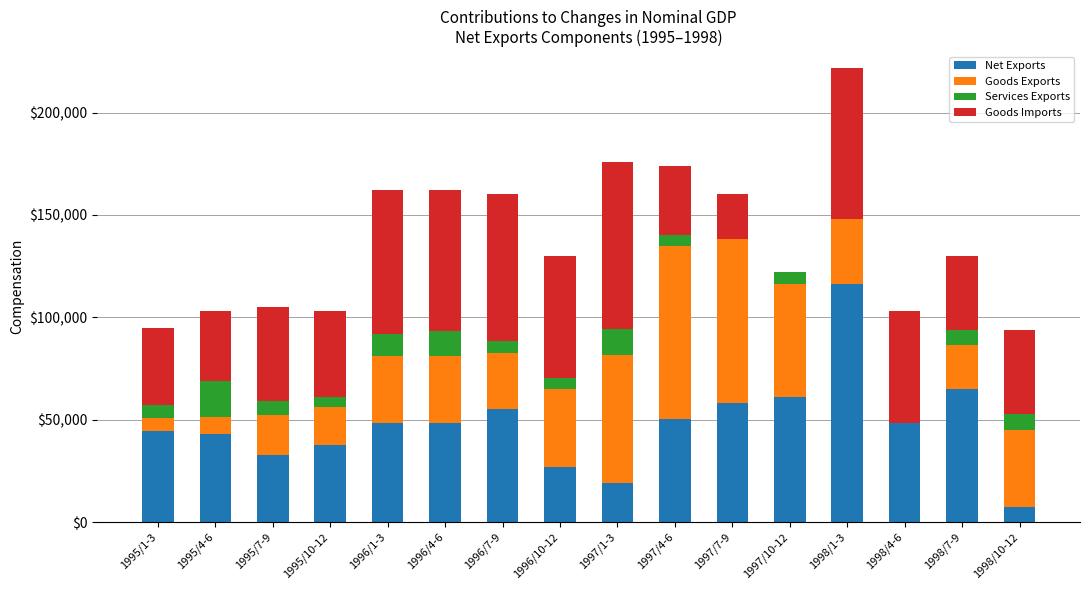

What is the highest value of the Net Exports series?

116285.7